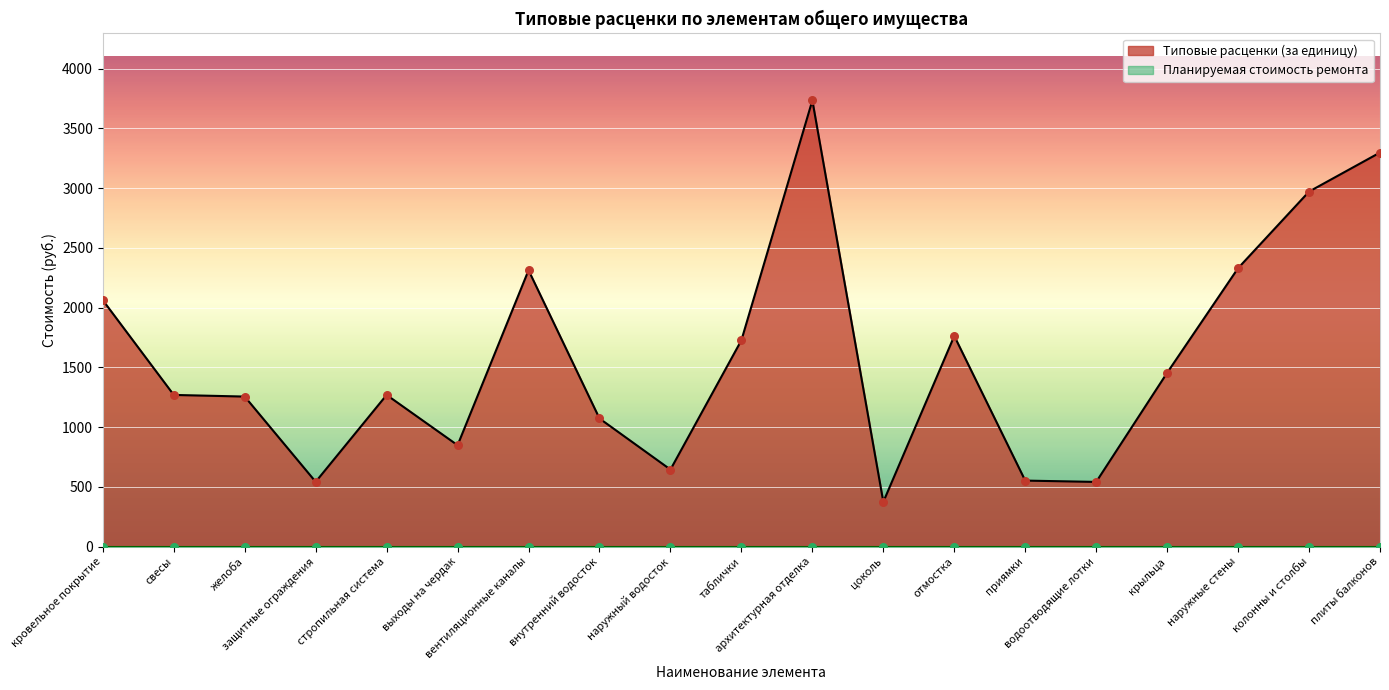

Between наружный водосток and желоба, which is larger?

желоба